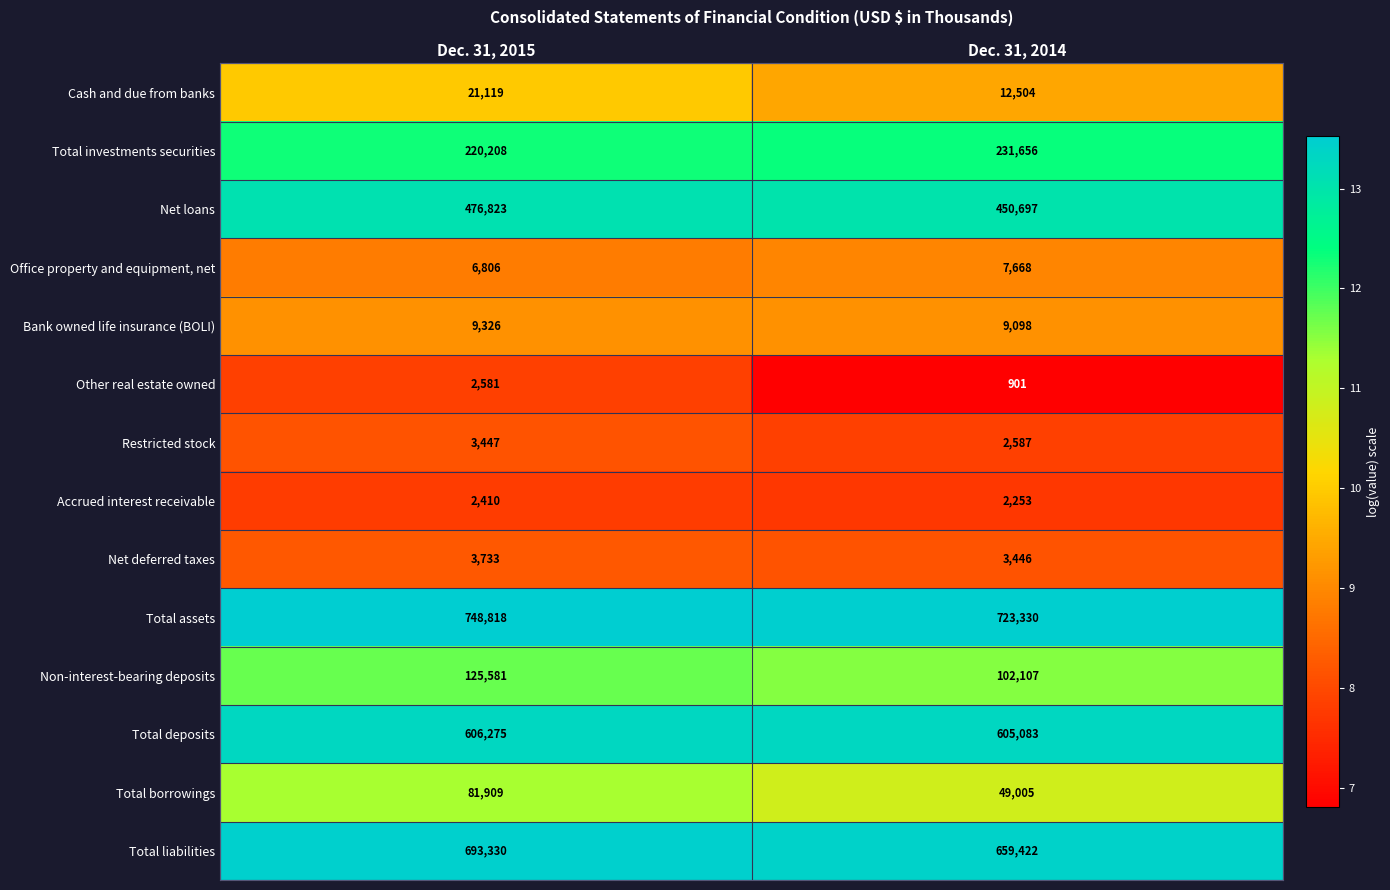

What is the approximate value of Restricted stock at Dec. 31, 2015, to the nearest 50?

3450